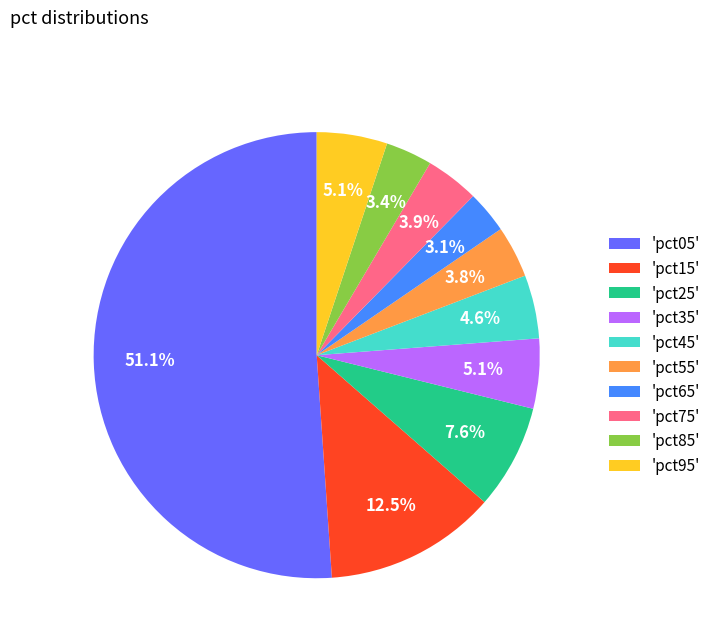

Combined, do 'pct05' and 'pct65' account for over 50%?

Yes